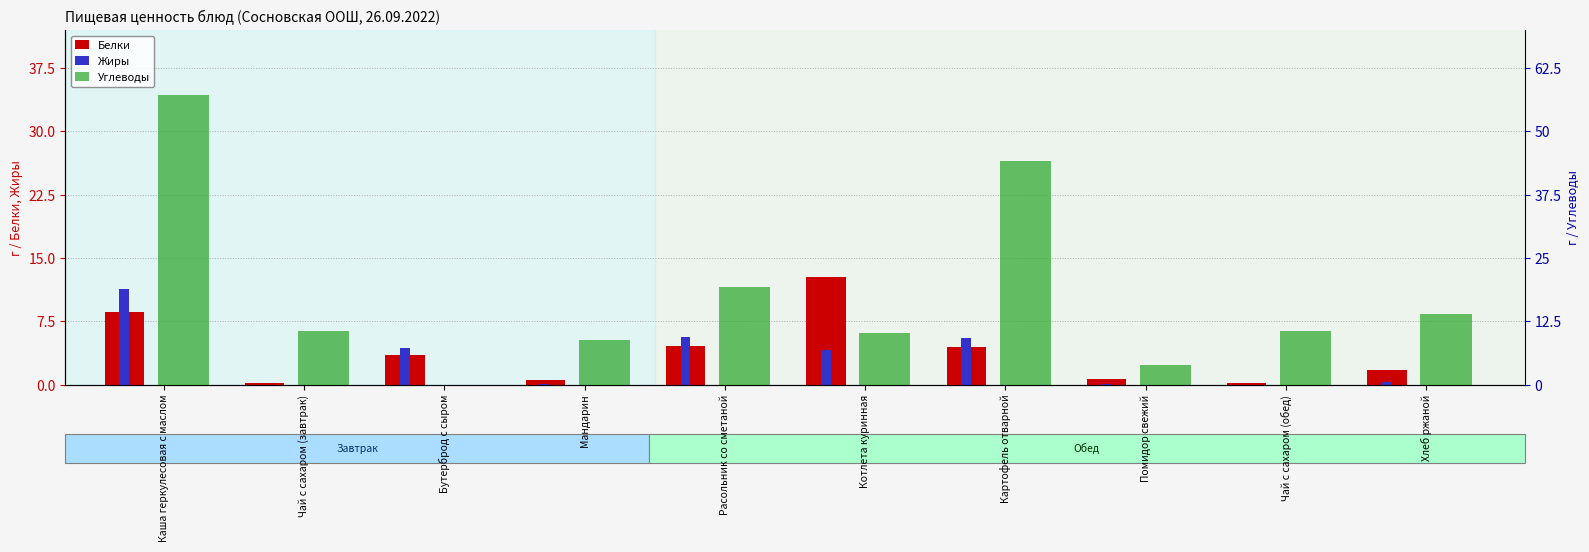

Between Бутерброд с сыром and Мандарин, which series saw the biggest shift?

Углеводы